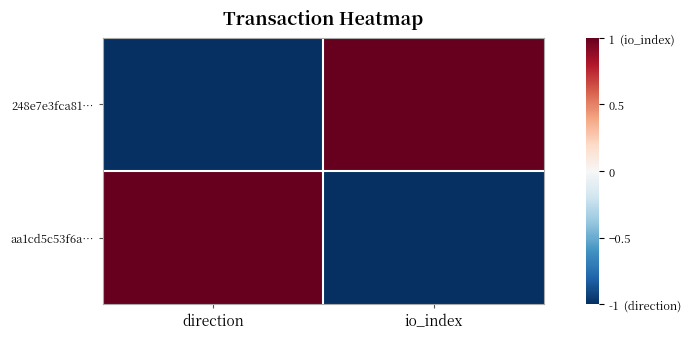

Reading right to left, list all the values displayed in this chart.

248e7e3fca81…: io_index=1	direction=-1
aa1cd5c53f6a…: io_index=-1	direction=1